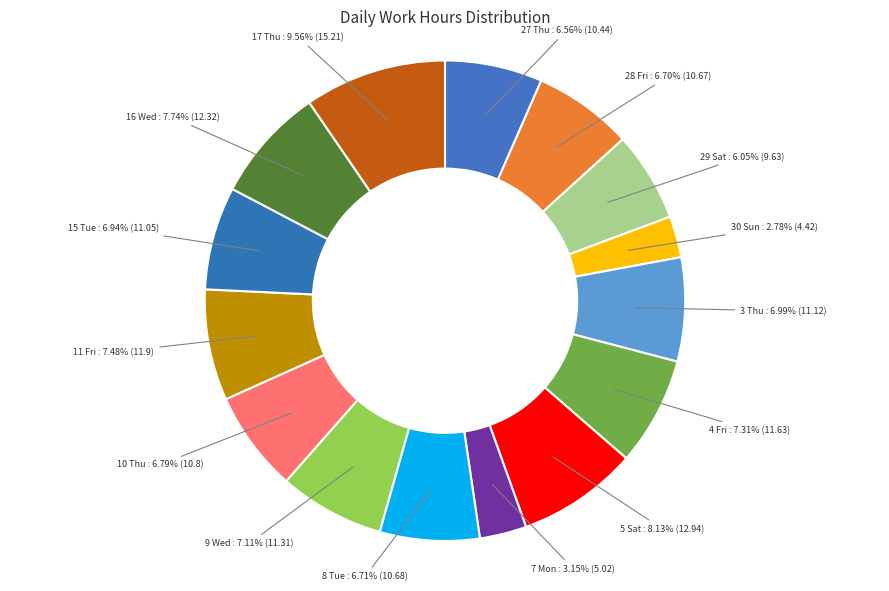

What is the ratio of the value at 28 Fri to the value at 27 Thu?

1.0